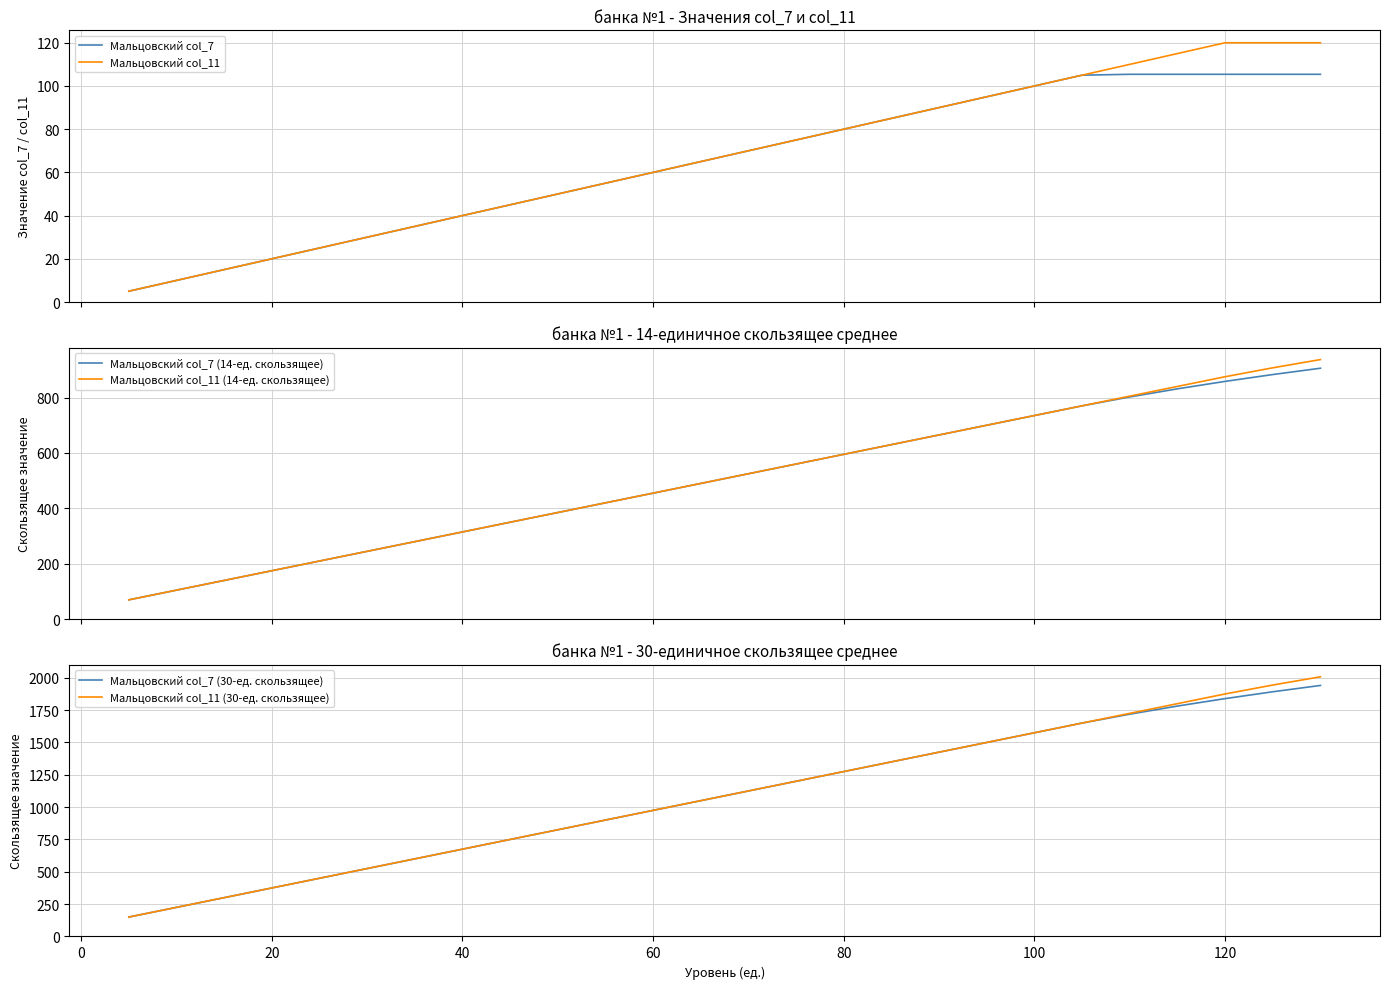

What is the maximum value for Мальцовский col_11 (14-ед. скользящее)?

936.9